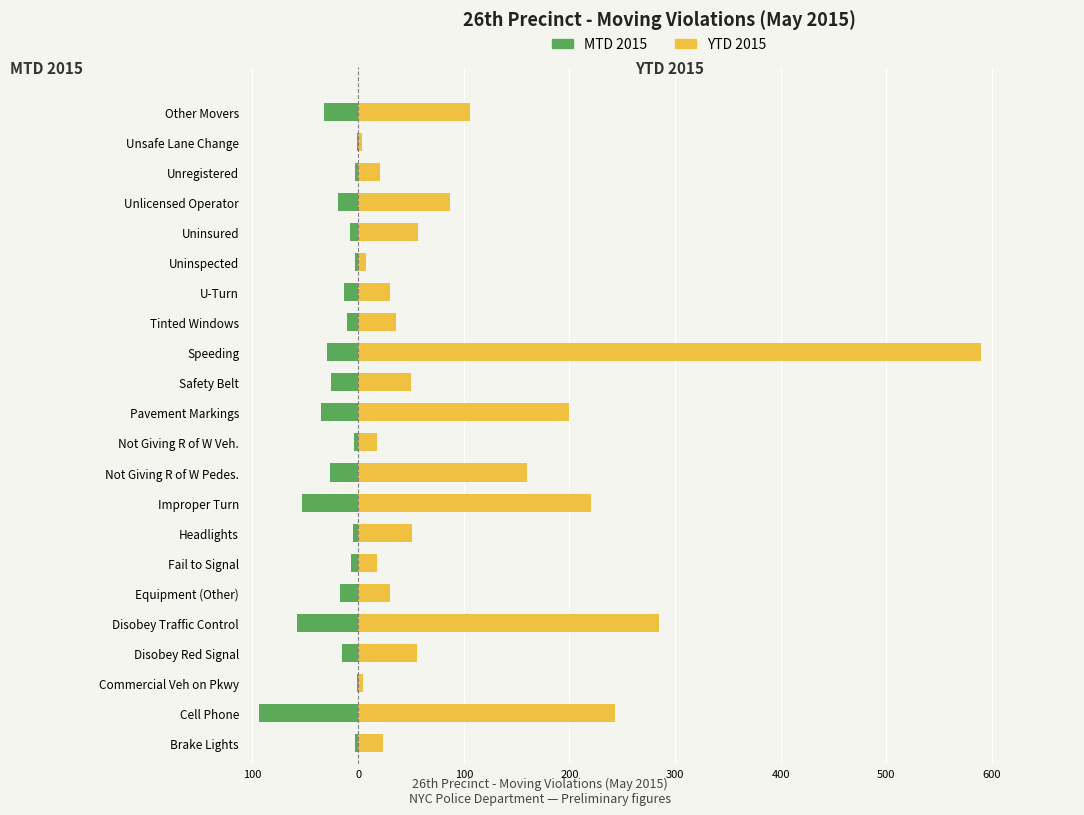

What is the highest value of the YTD 2015 series?

590